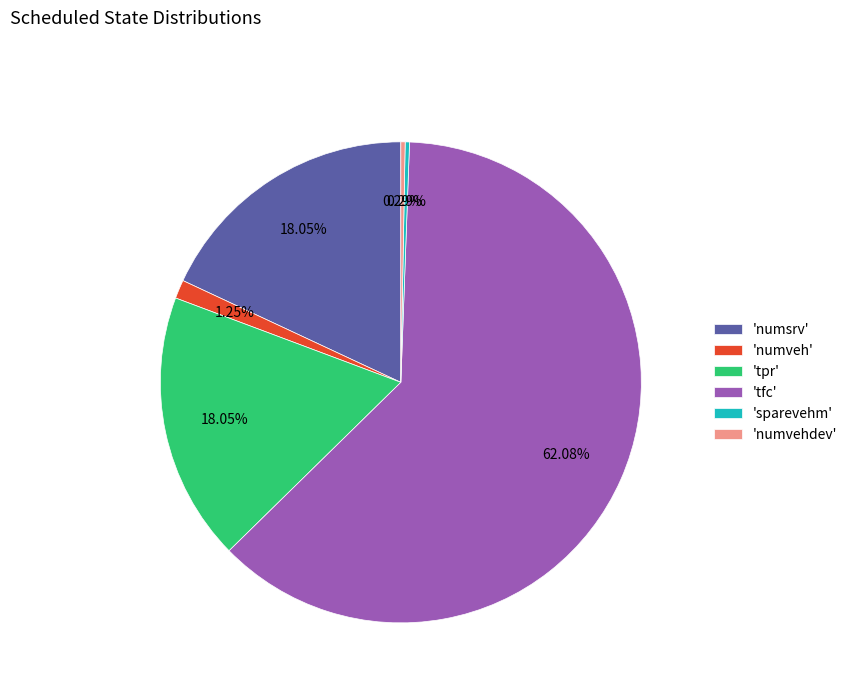

What is the largest slice in the pie chart?

'tfc'